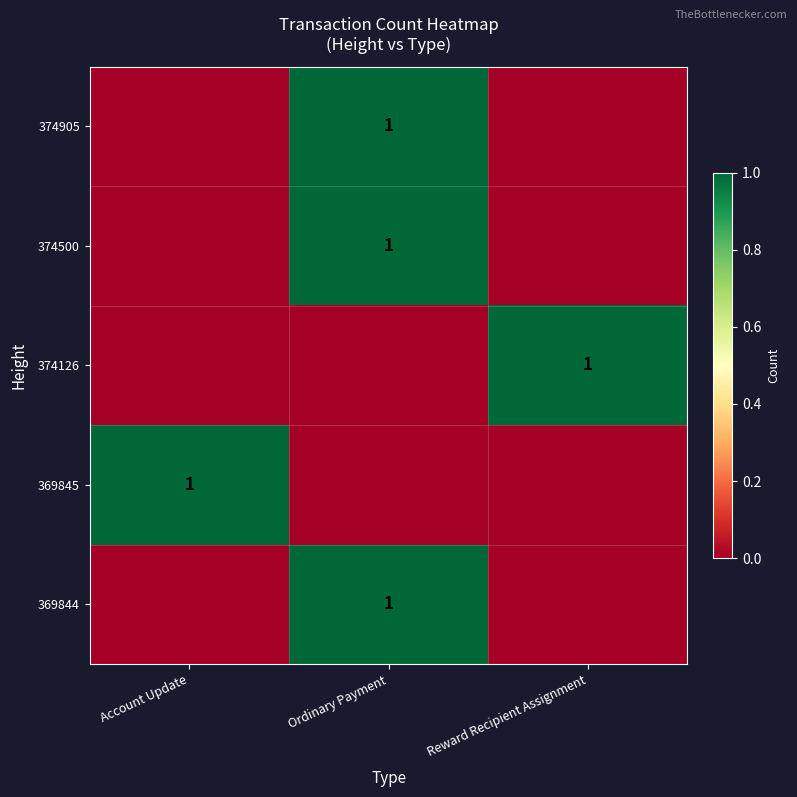

Is it true that 374905 equals 1 at Ordinary Payment?

True